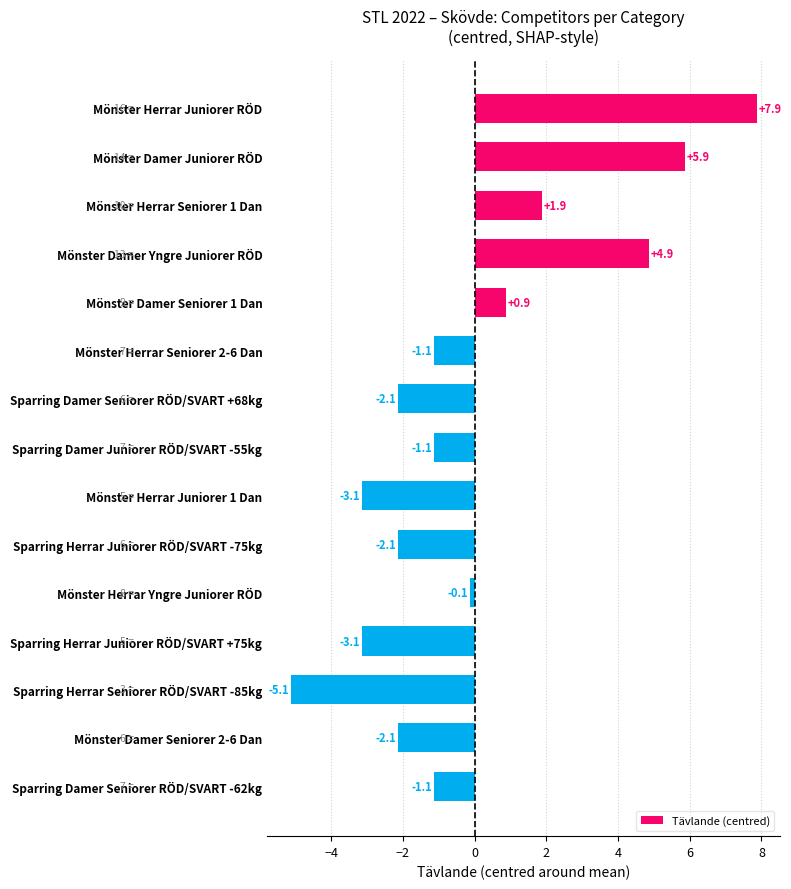

What is the value of the 14th bar from the top?

-2.1